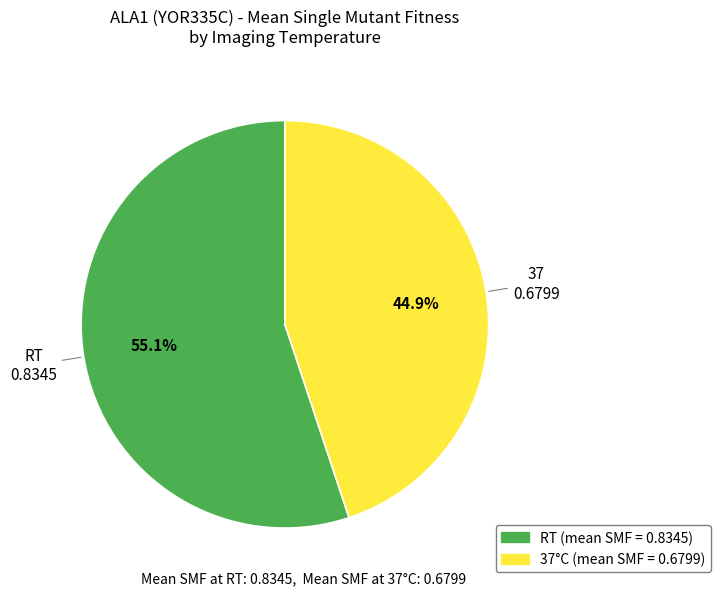

Is RT the majority of the pie?

Yes